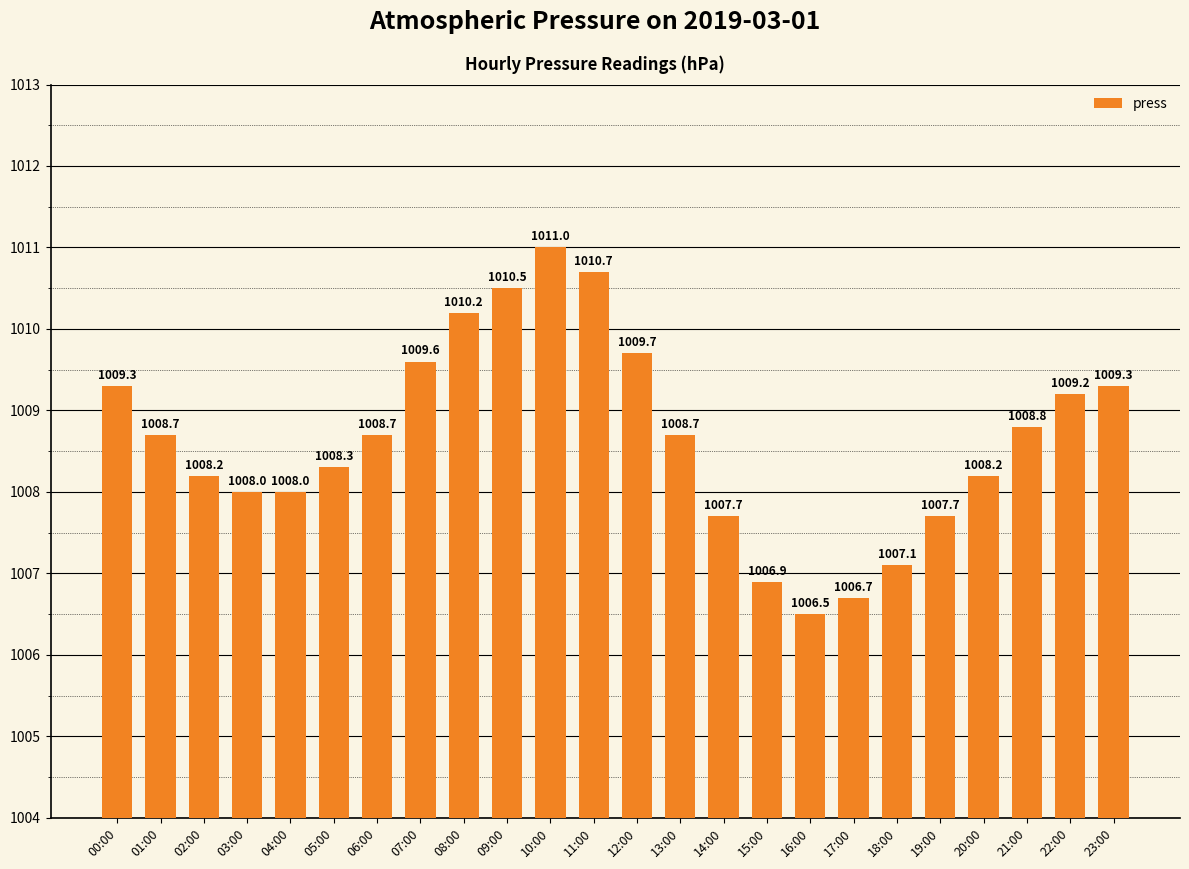

How many bars are there in total?

24